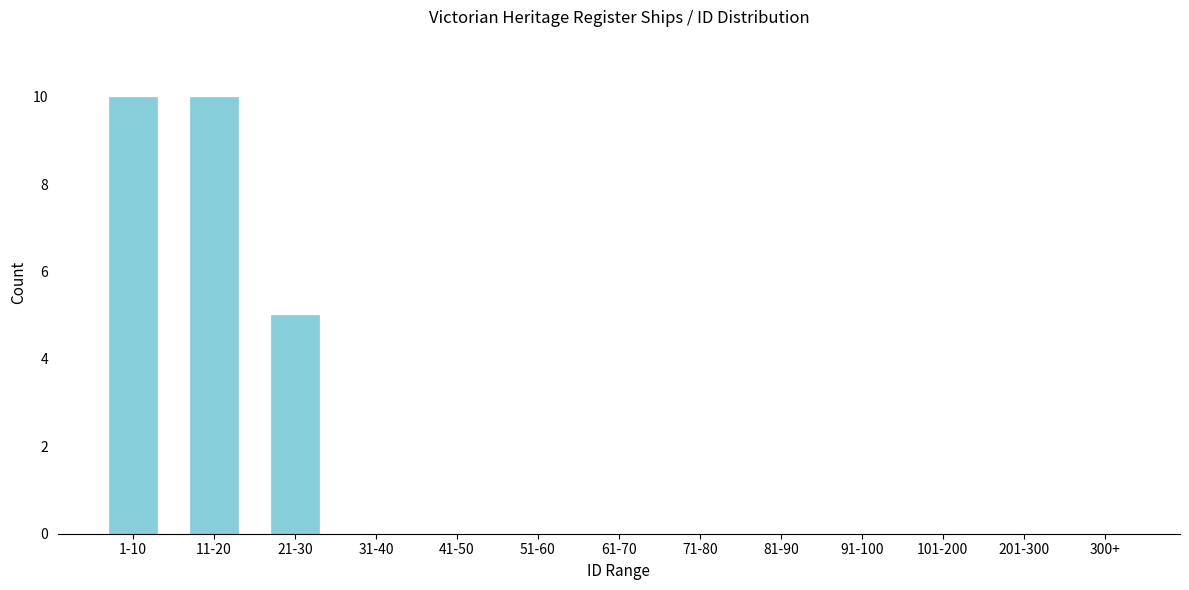

Reading left to right, extract all data points from this chart.

1-10=10	11-20=10	21-30=5	31-40=0	41-50=0	51-60=0	61-70=0	71-80=0	81-90=0	91-100=0	101-200=0	201-300=0	300+=0